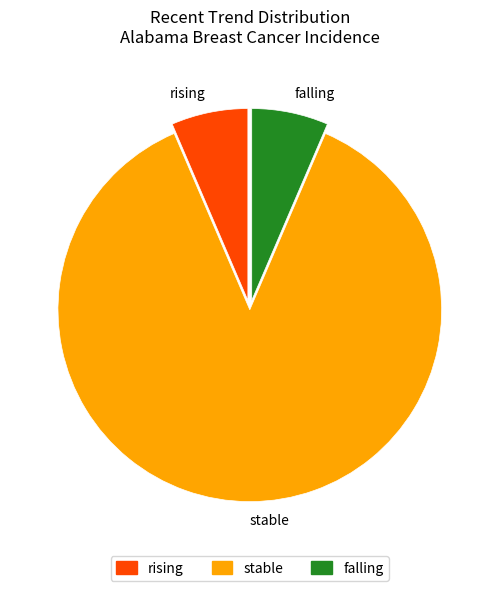

Is there any slice that represents more than half of the pie?

Yes